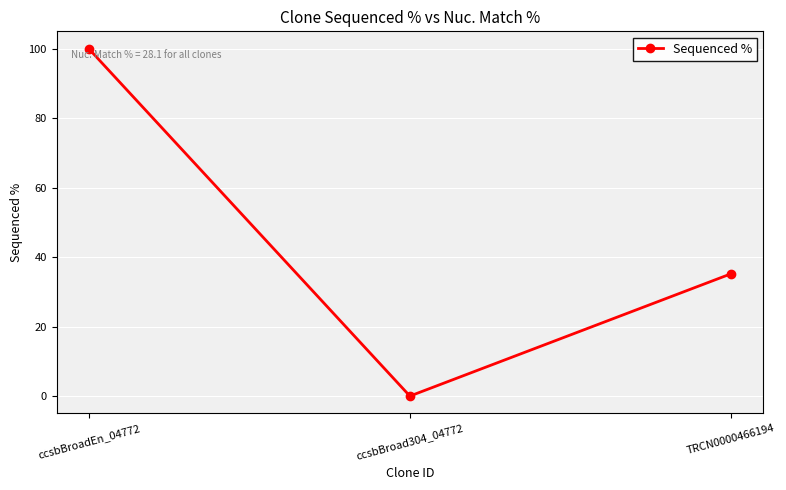

Read the value at ccsbBroadEn_04772.

100.0